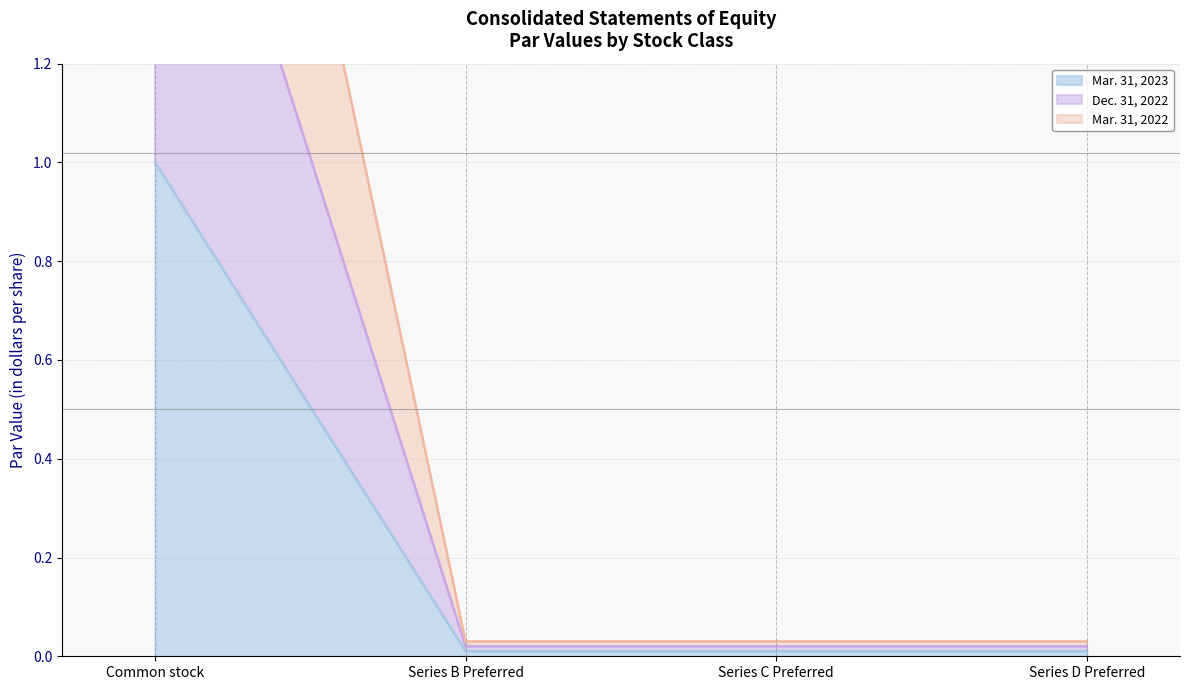

True or false: Dec. 31, 2022 has more than 2 points higher than both neighbors.

False